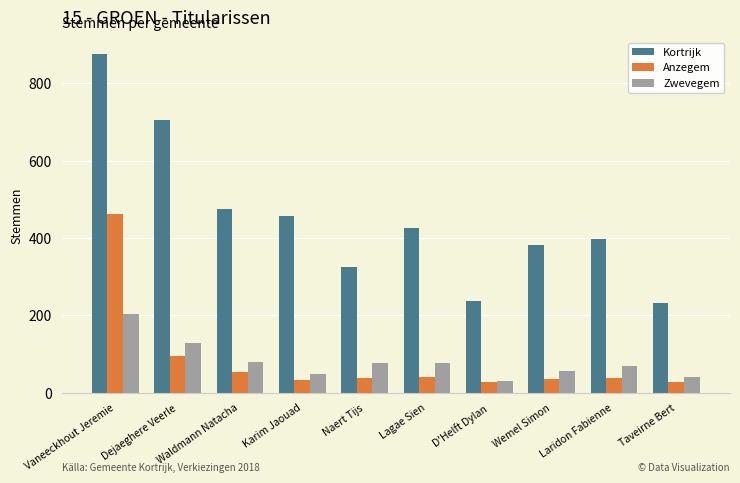

What is the average value of the Zwevegem series?

81